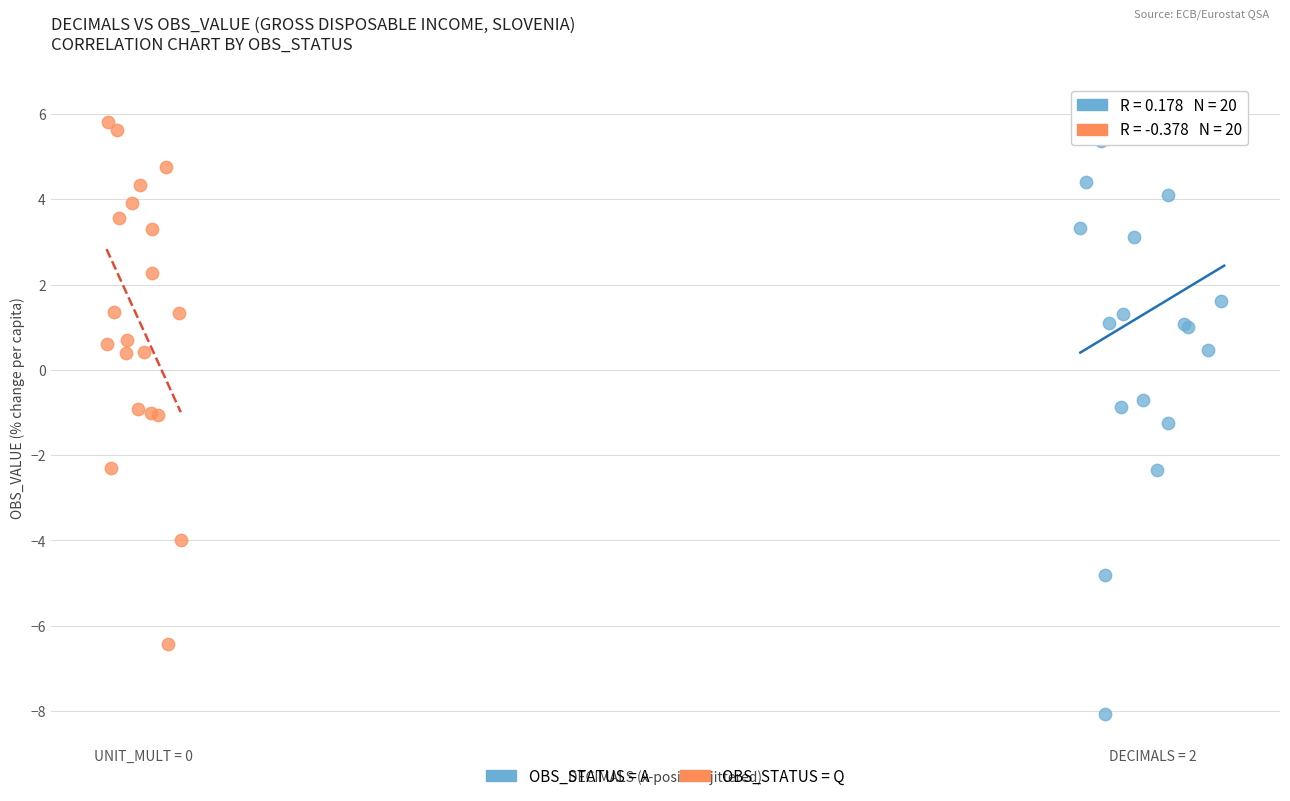

Which series has the largest Y range (max minus min)?

OBS_STATUS = A